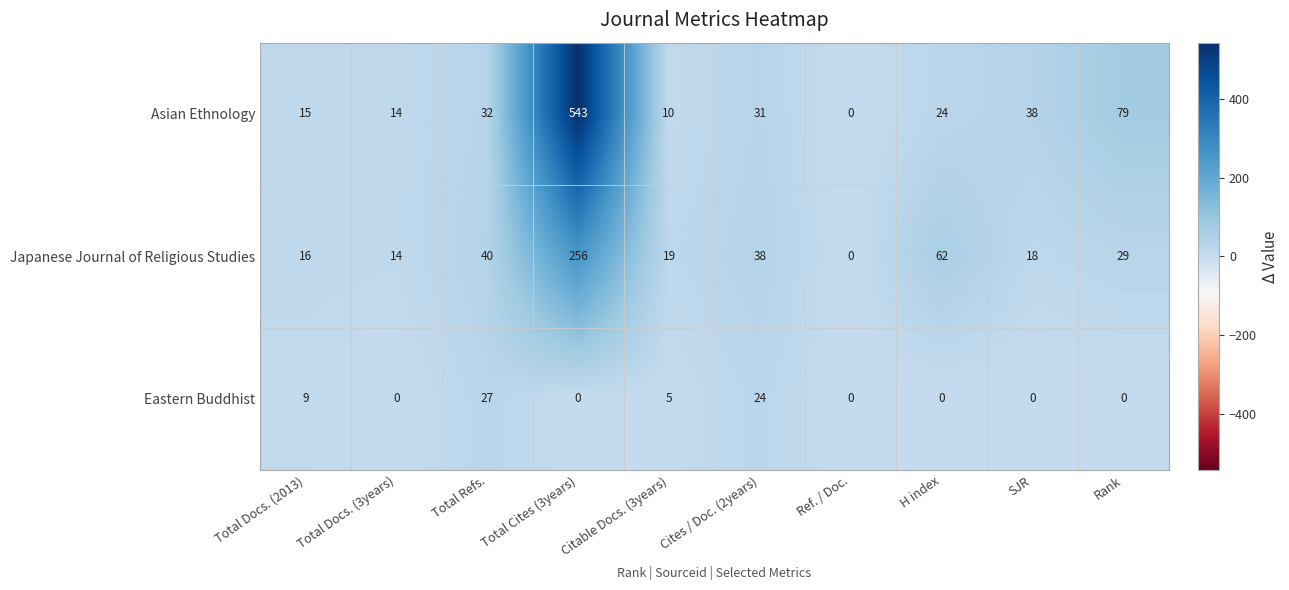

Between Total Docs. (2013) and Rank, which series saw the biggest shift?

Asian Ethnology